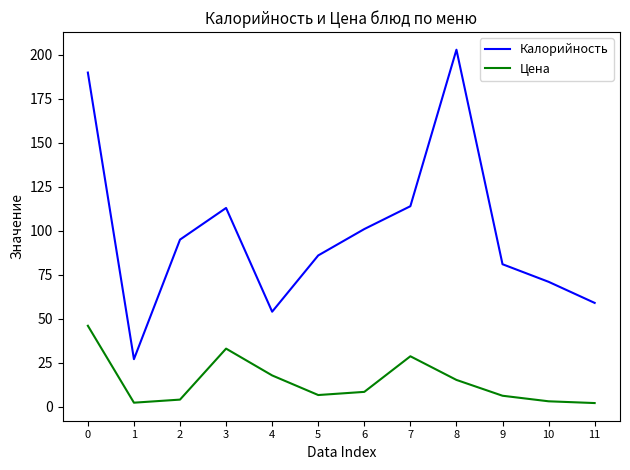

Count the number of categories in the chart.

12